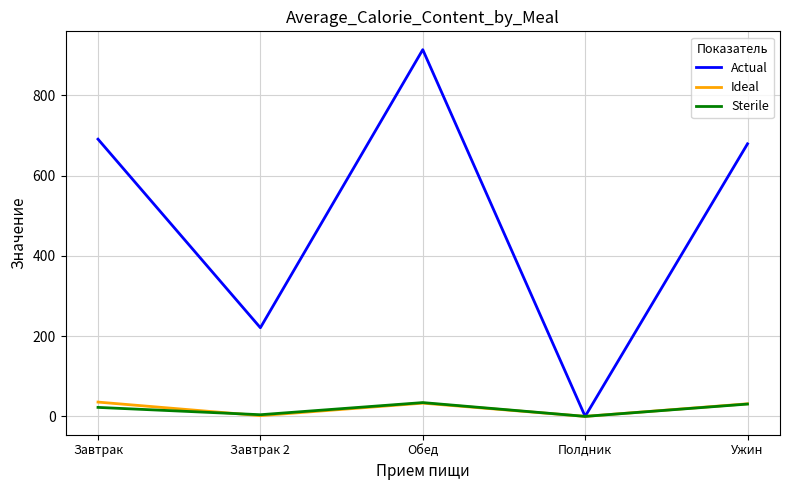

Which series has the largest range (max minus min)?

Actual